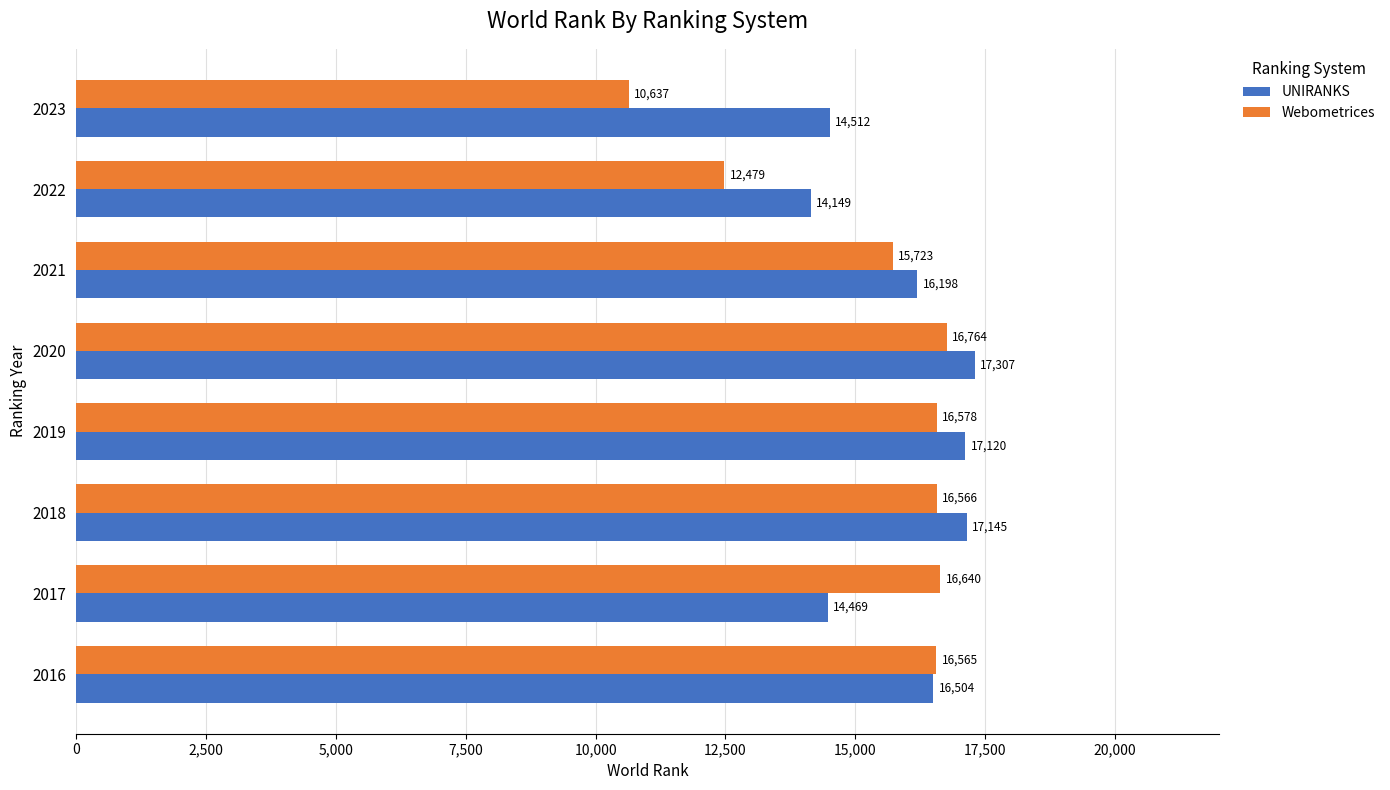

At which category is the sum across all series the highest?

2020